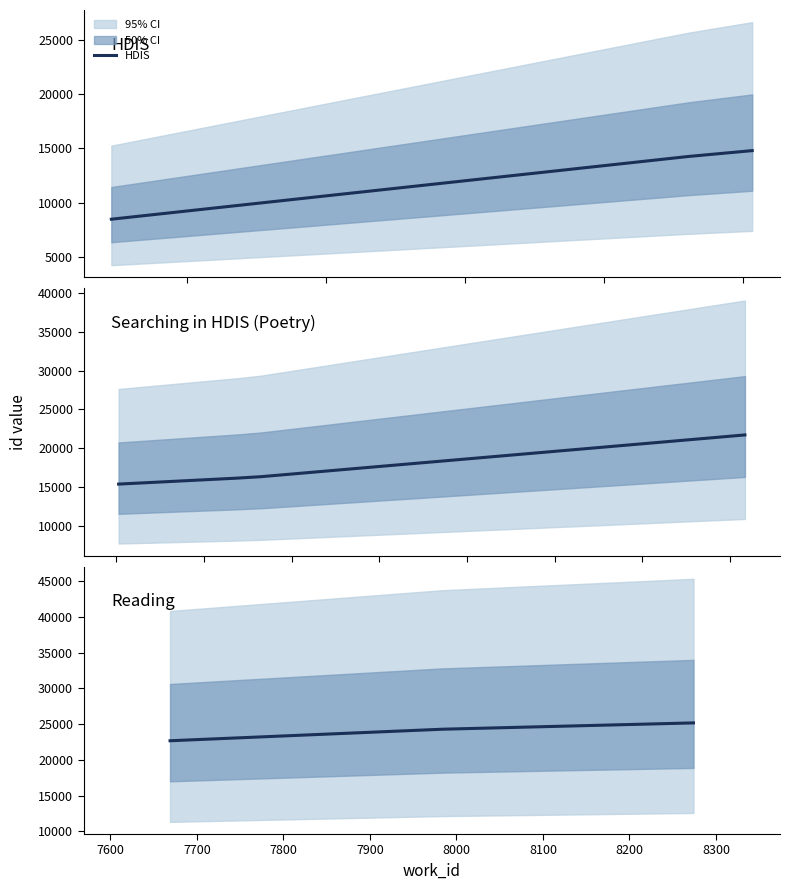

What is the minimum value for HDIS?

8477